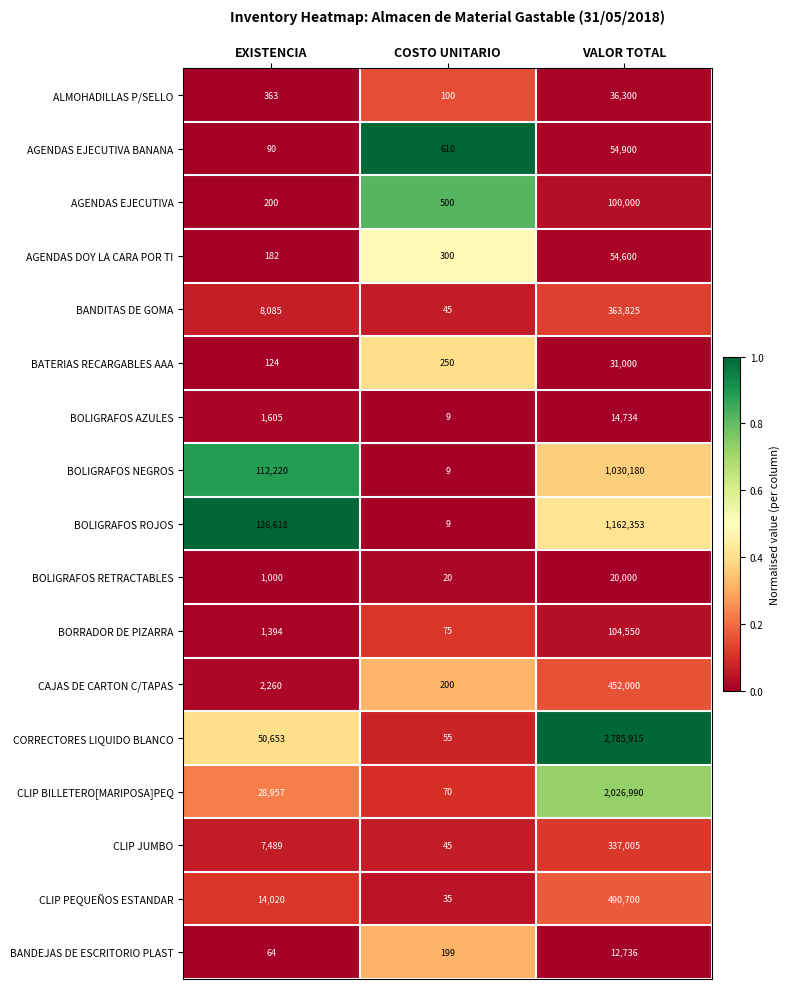

What is the approximate value of CAJAS DE CARTON C/TAPAS at EXISTENCIA?

2260